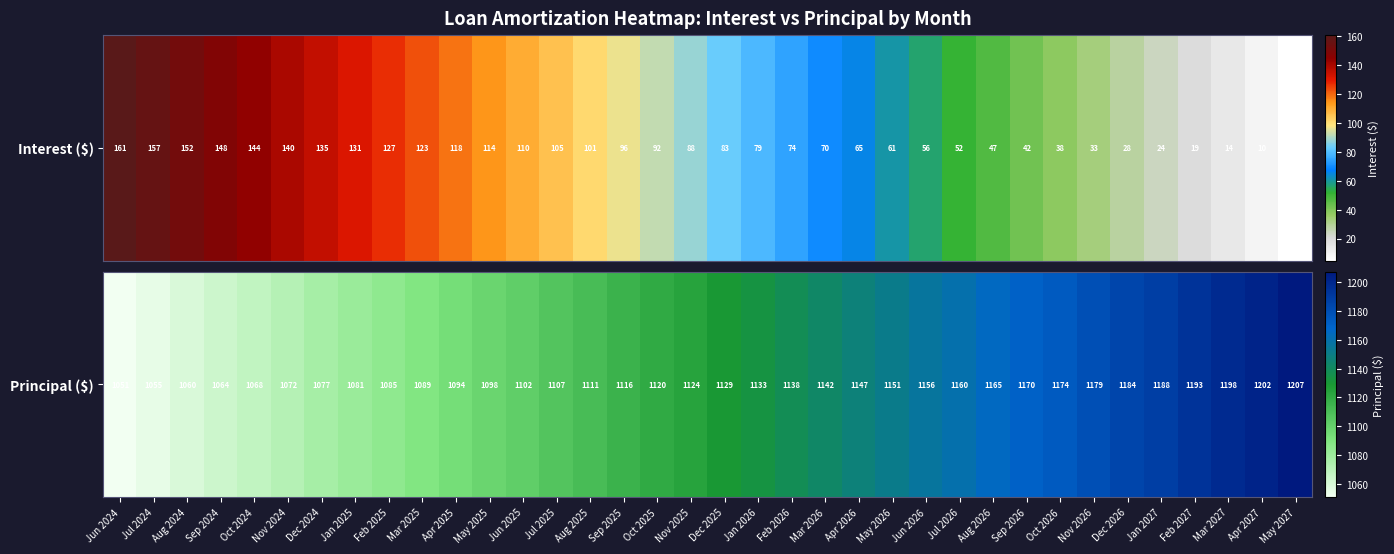

Where is the data nearest to the value 1129?

Dec 2025